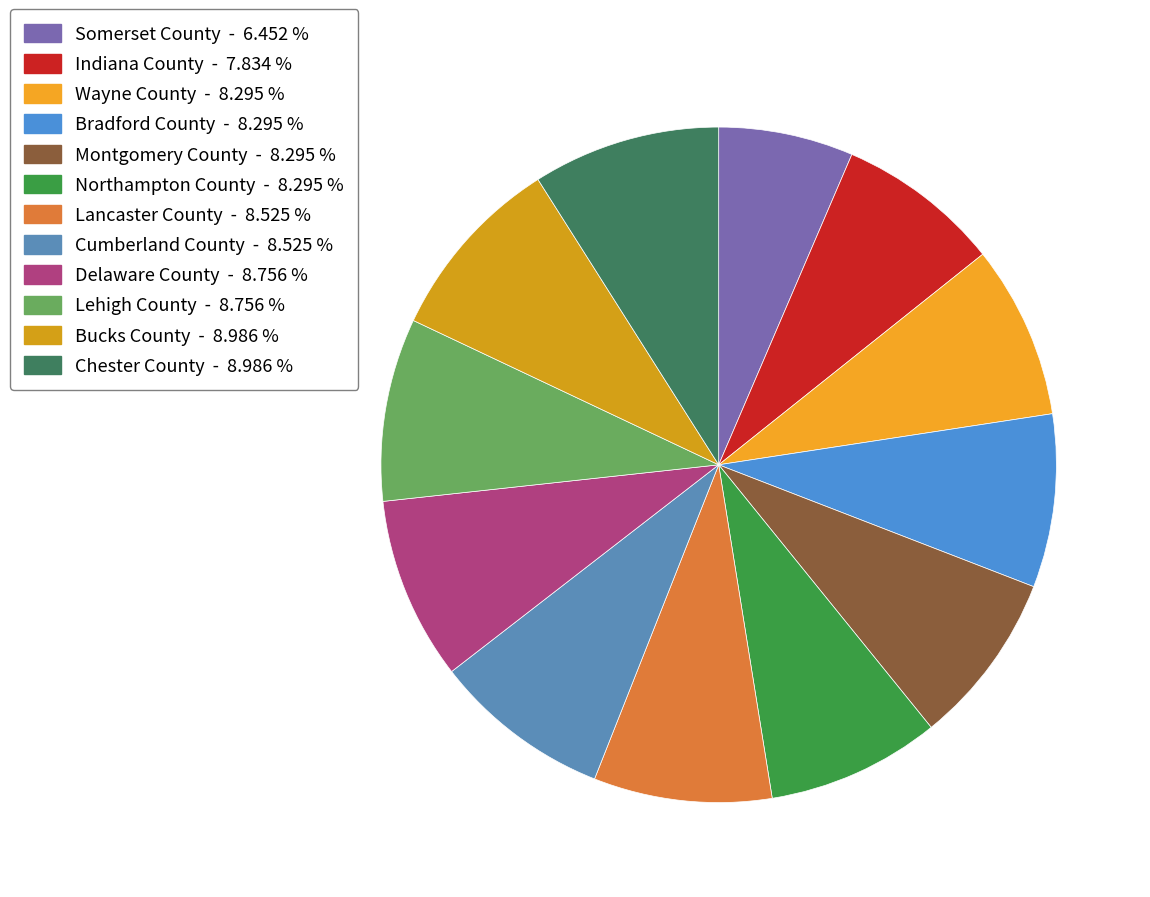

What is the largest slice in the pie chart?

Bucks County